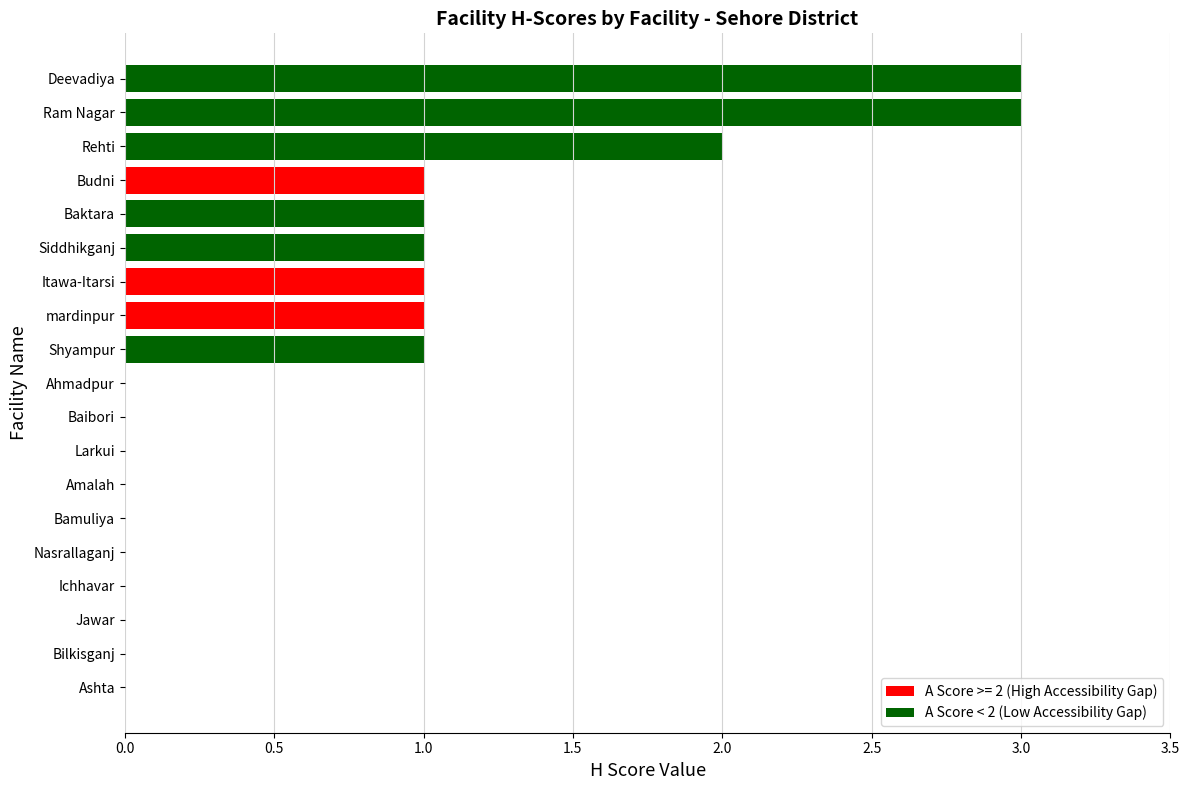

What is the sum of all values?

14